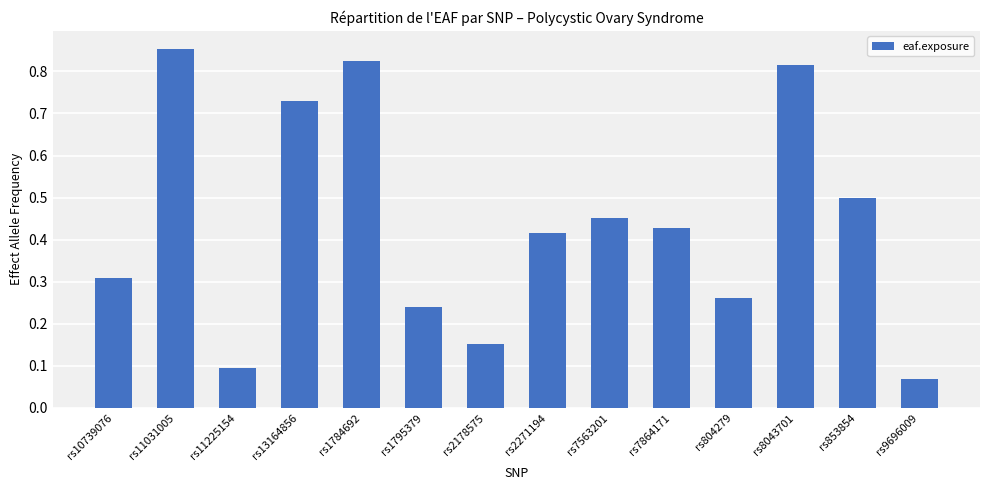

Which category has the highest value across all series?

rs11031005